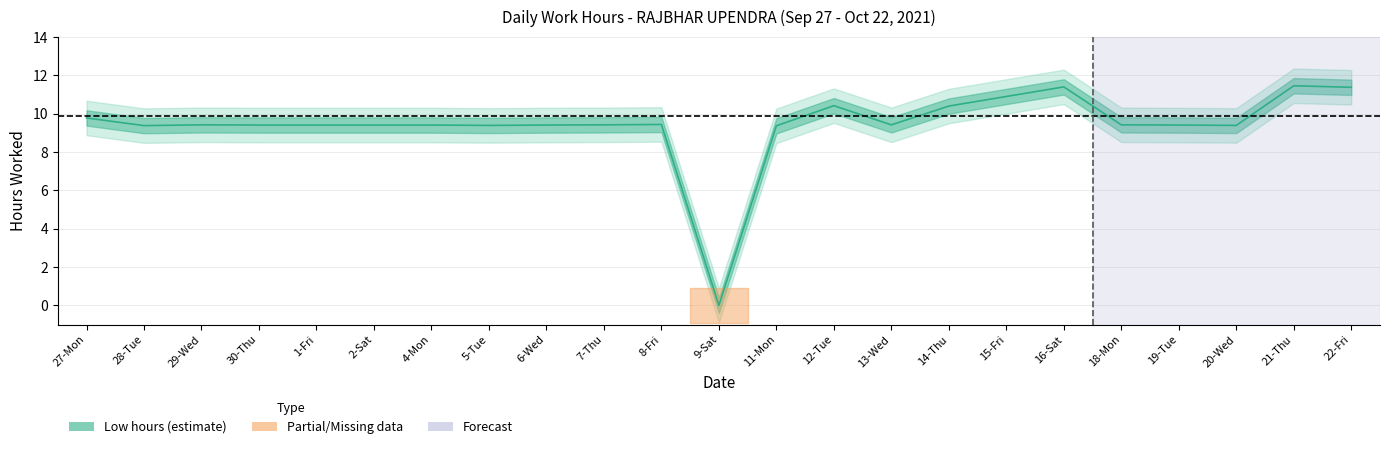

What is the sum of all values?

216.8